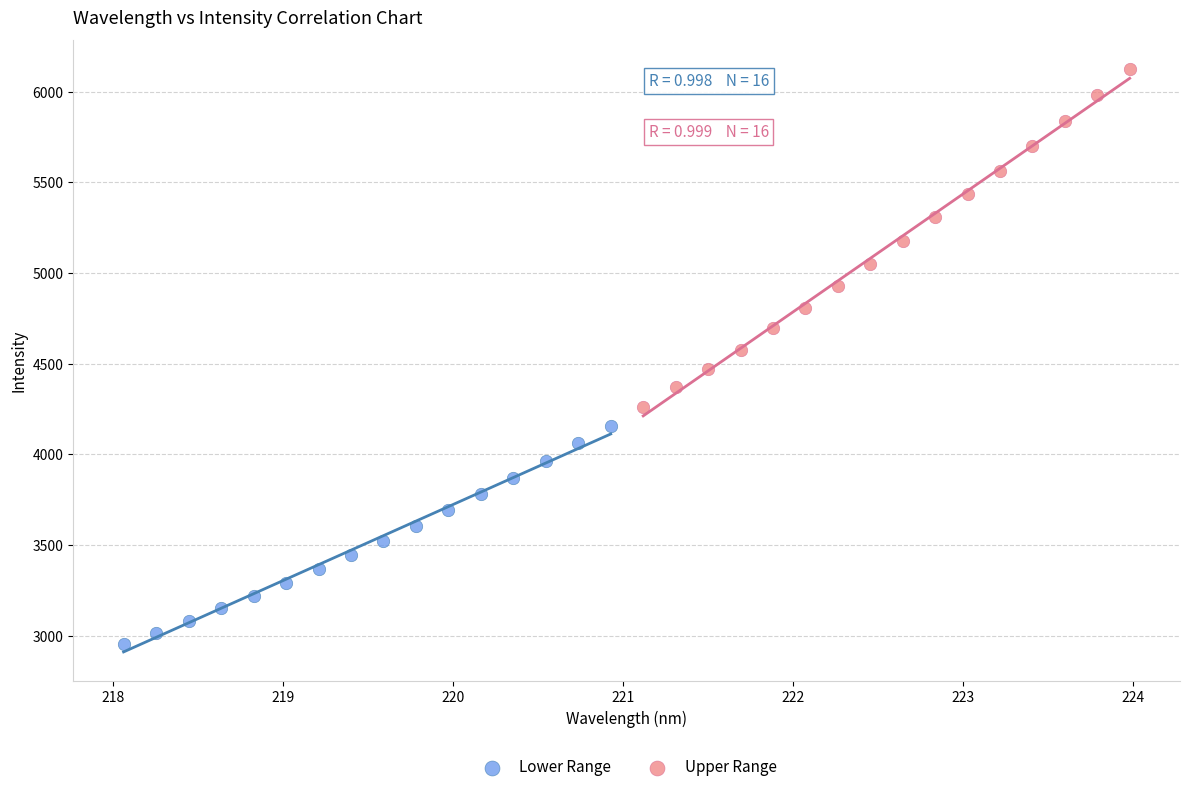

What are all the series names shown in the legend?

Lower Range, Upper Range